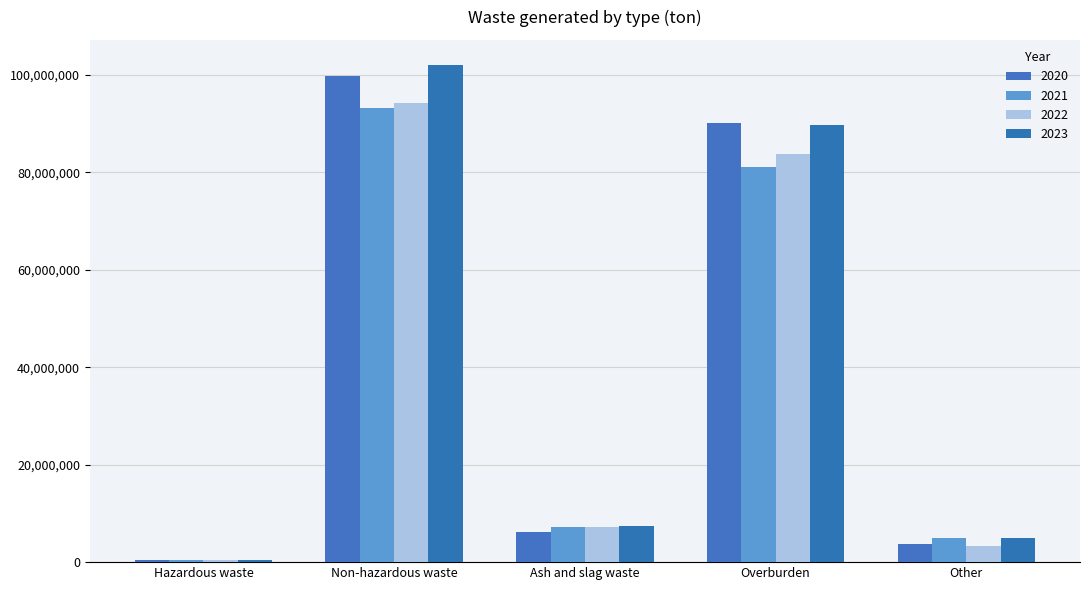

How many groups of bars are there?

5